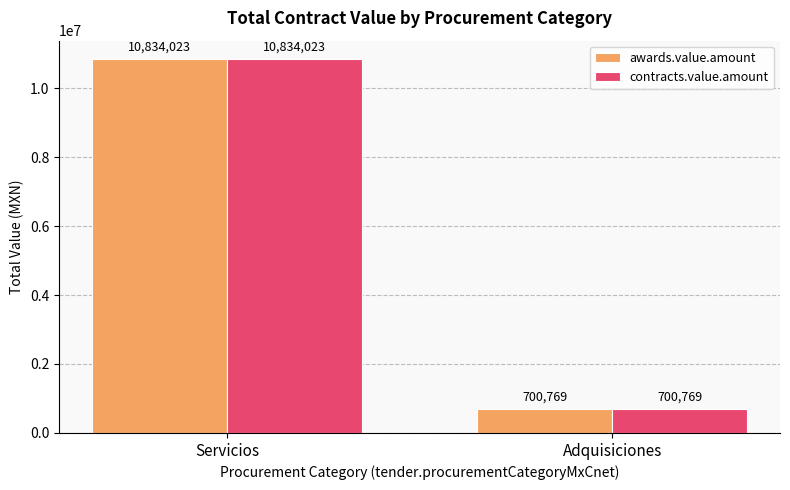

What are all the series names shown in the legend?

awards.value.amount, contracts.value.amount